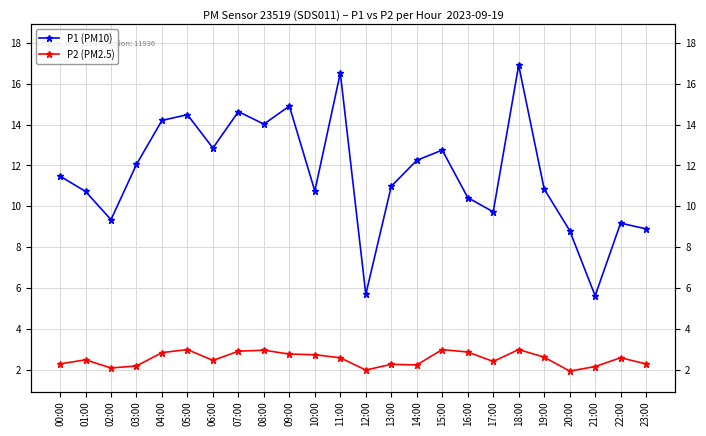

How many interior local peaks does the P2 (PM2.5) series have?

7